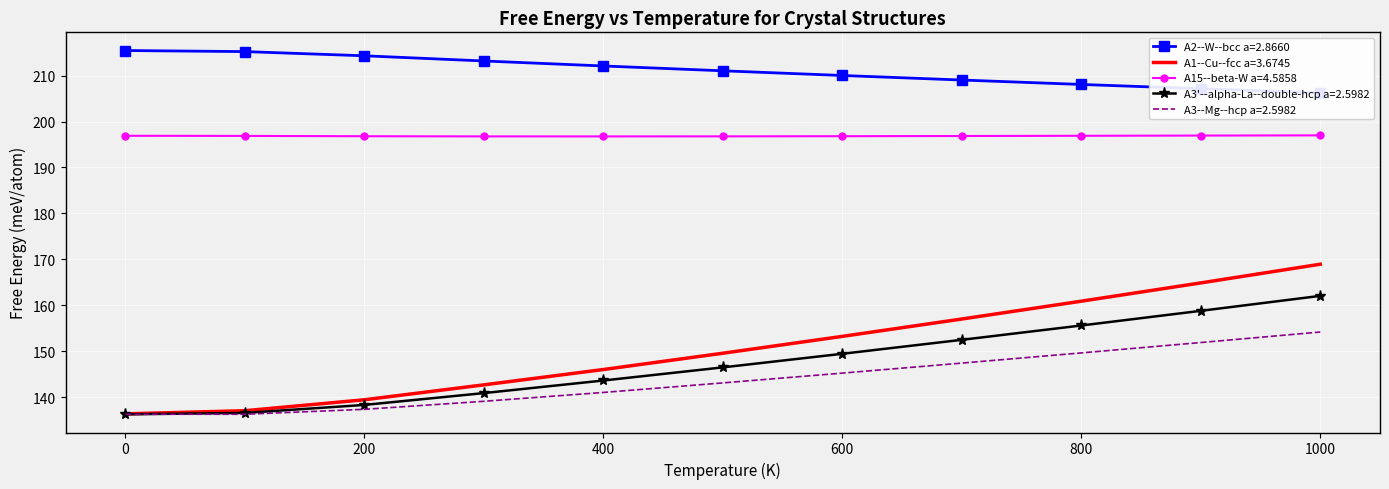

In A3--Mg--hcp a=2.5982, how many points are lower than both neighbors (excluding endpoints)?

1